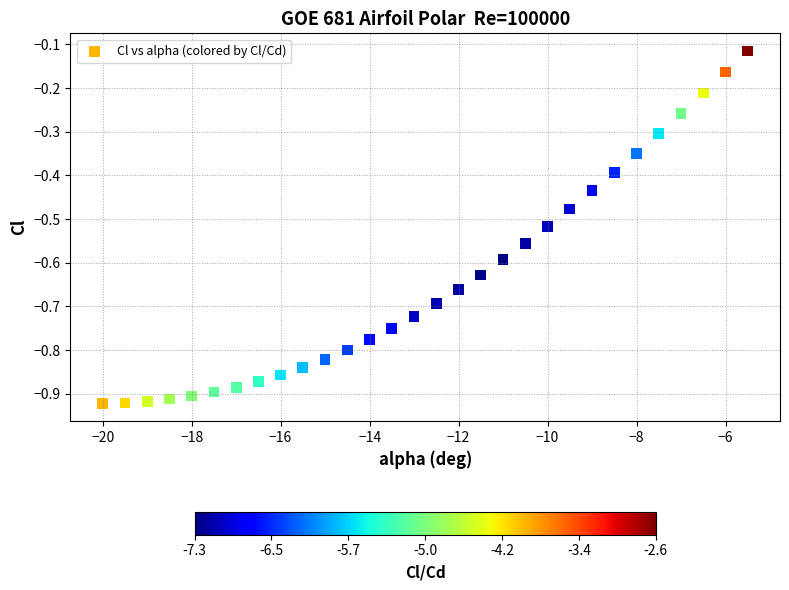

What is the range of X values (max minus min)?

14.5